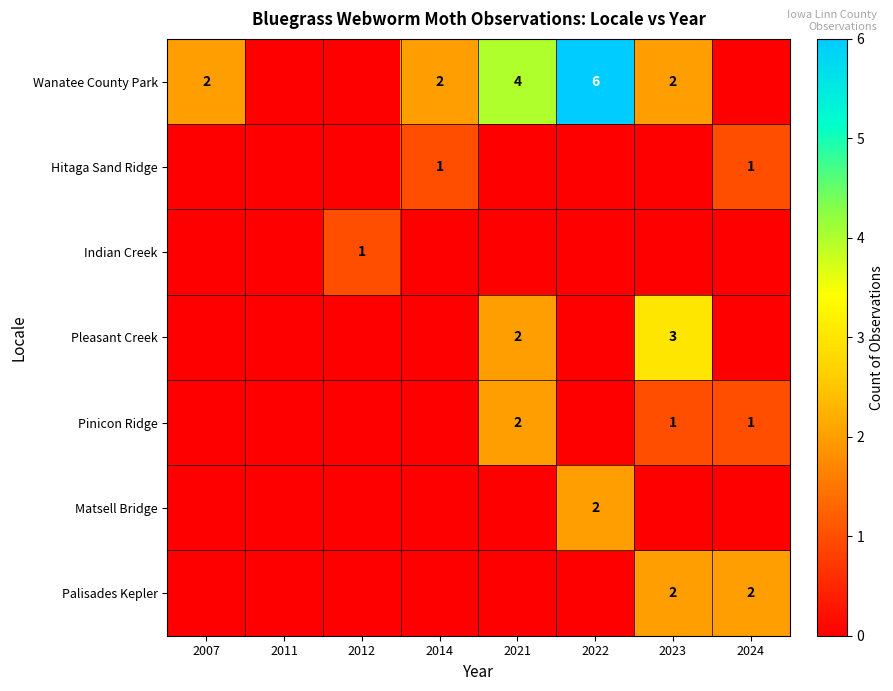

Is it true that Wanatee County Park equals 1 at 2007?

False